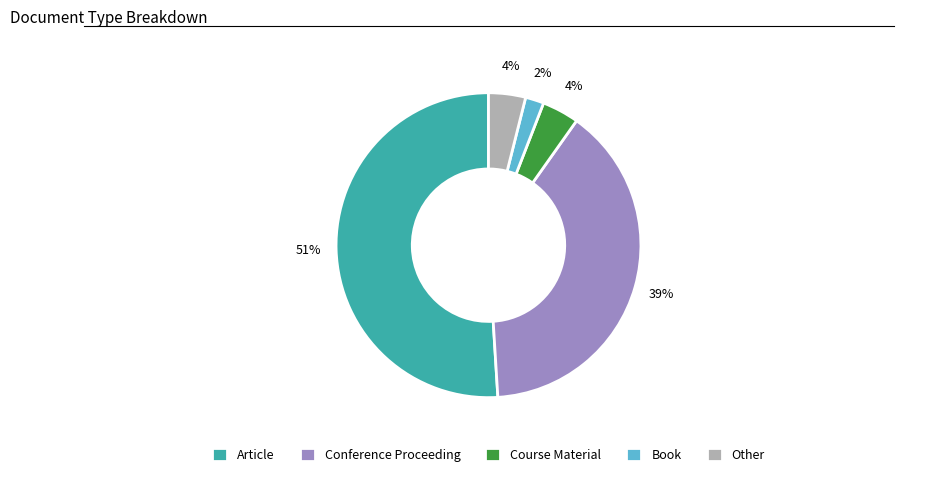

To the nearest percent, what is the difference between the Book and Article slice percentages?

49%